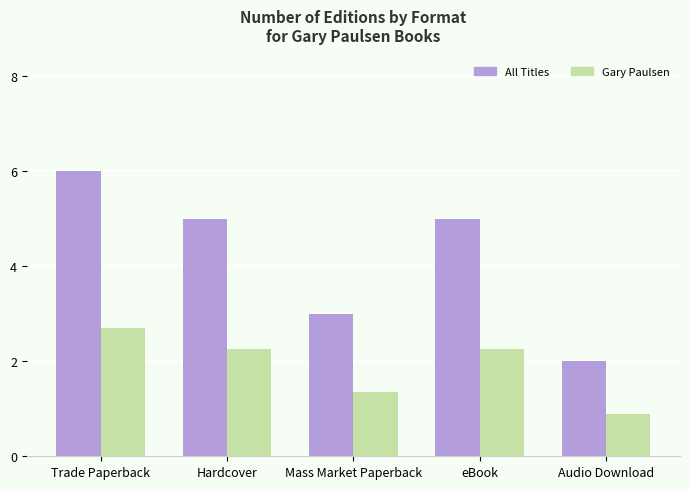

List the series in order of their peak value, highest first.

All Titles, Gary Paulsen